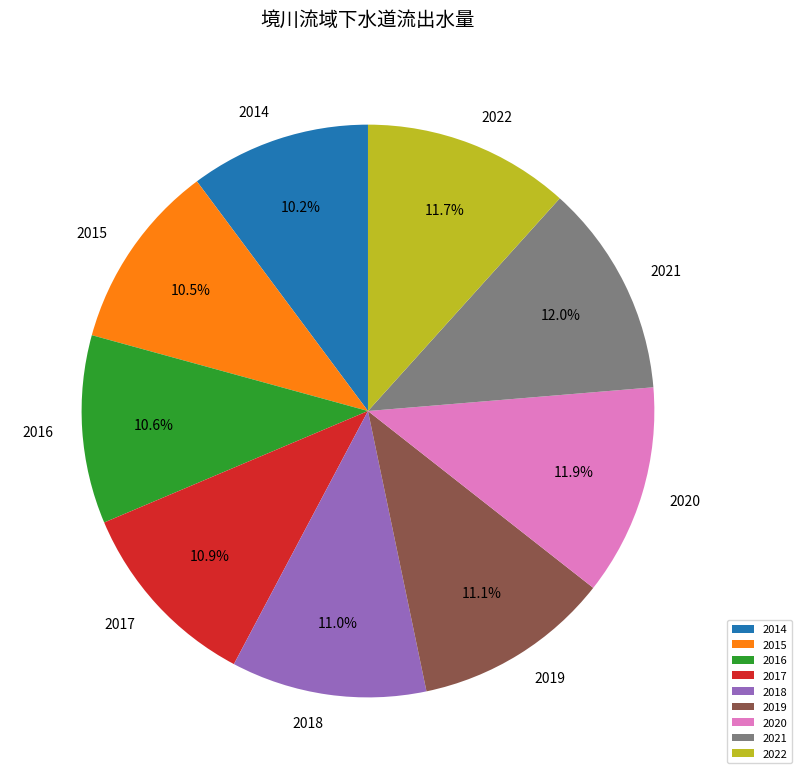

To the nearest percent, what is the difference between the 2015 and 2022 slice percentages?

1%